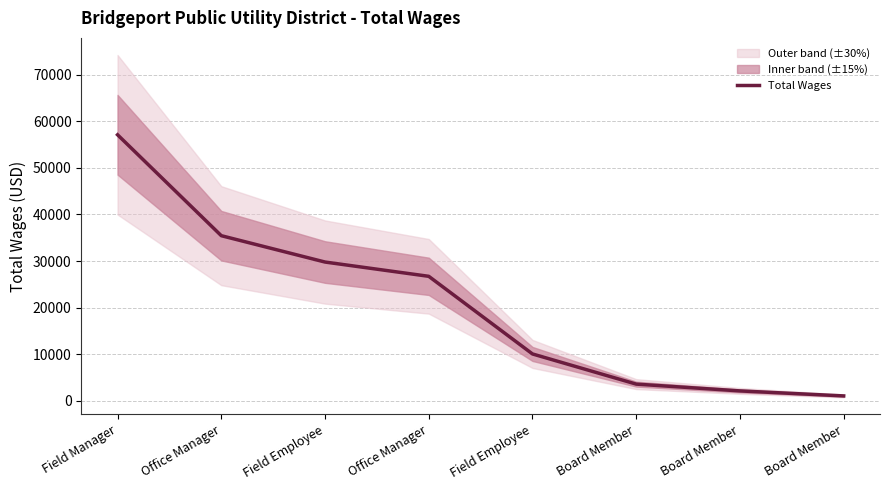

Rank the categories by value from highest to lowest.

Field Manager, Office Manager, Field Employee, Office Manager, Field Employee, Board Member, Board Member, Board Member